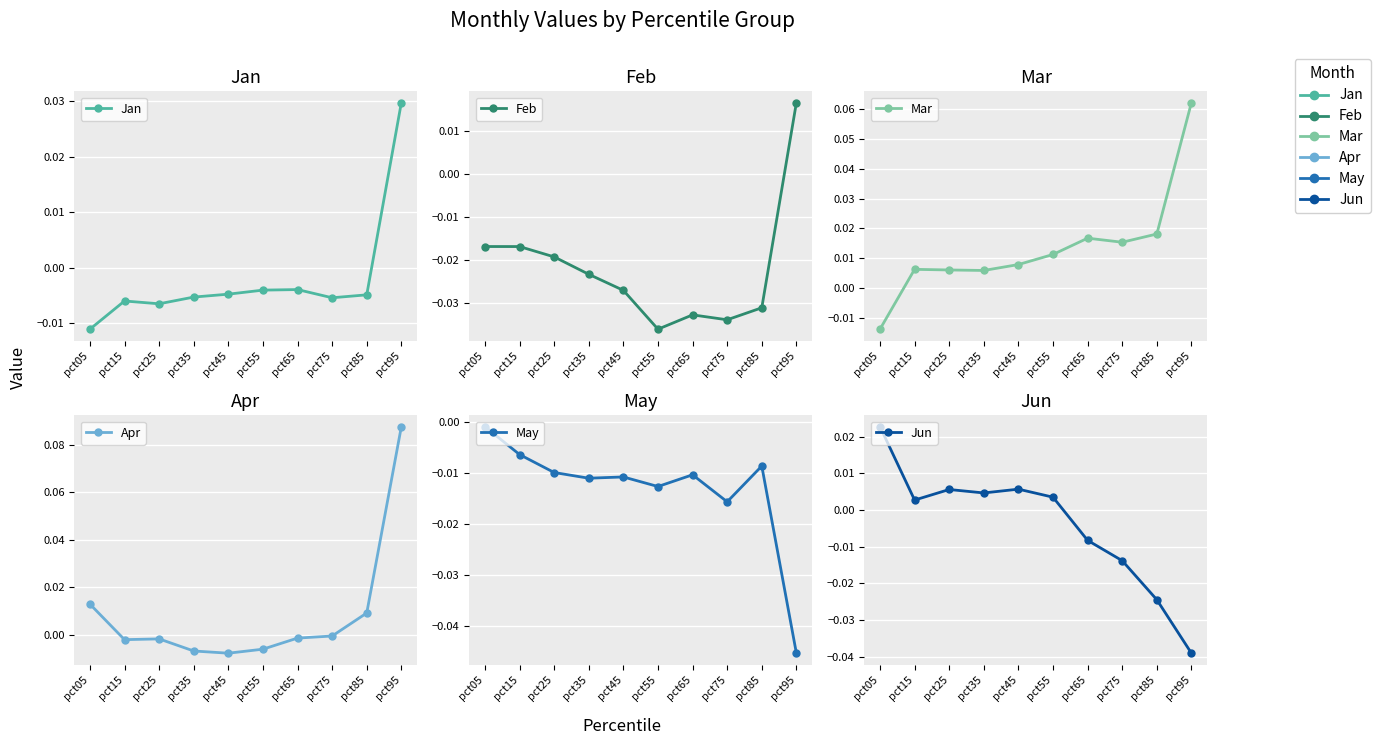

Does the chart display data point markers on the line(s)?

Yes